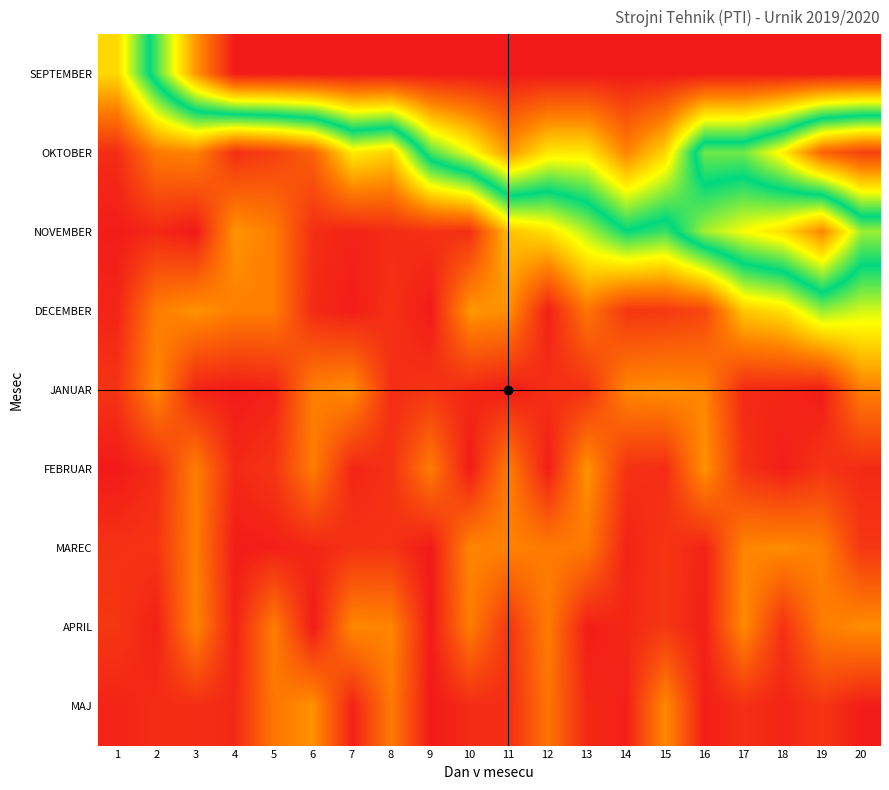

What is the total value across all series at 19?

2.8